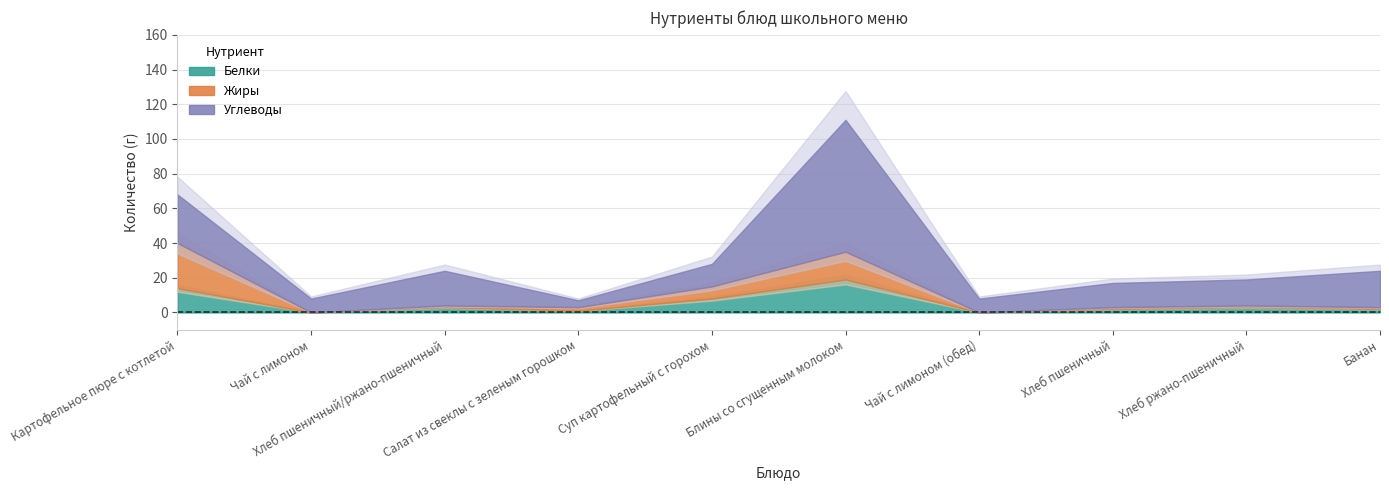

Does the chart display data point markers on the line(s)?

No